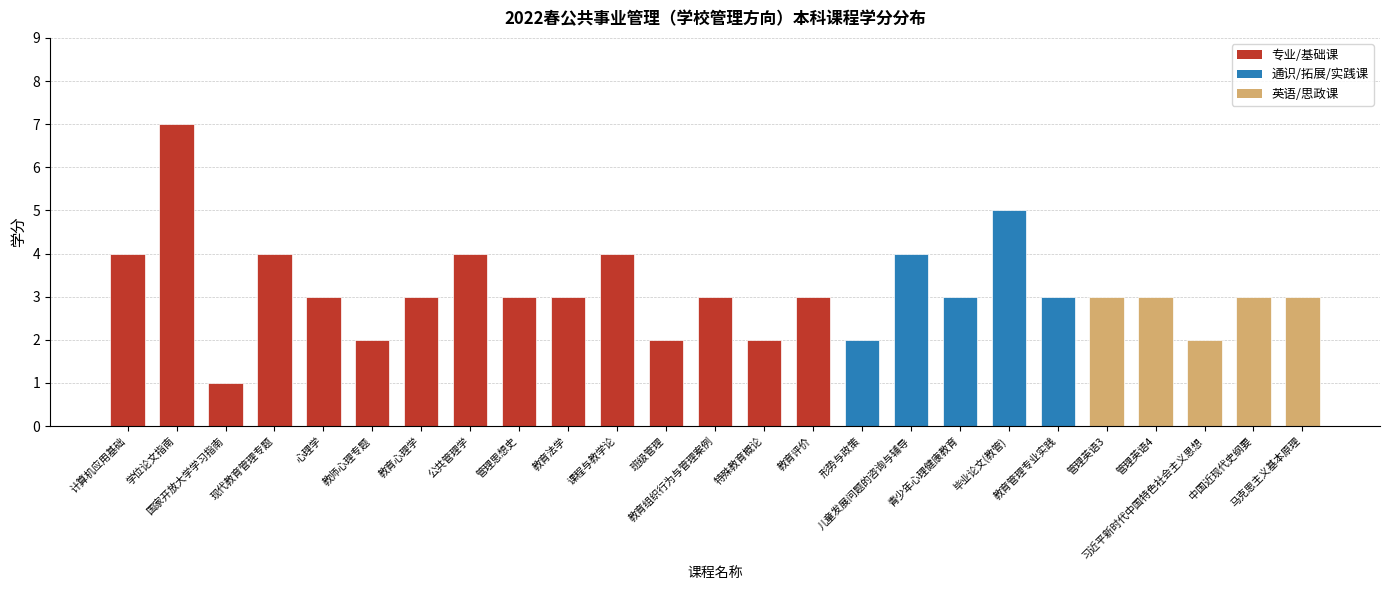

What is the minimum value shown in the chart?

1